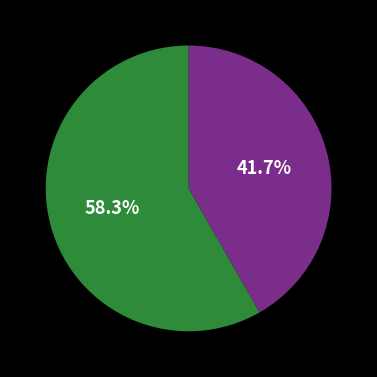

Is there a majority slice in this chart?

Yes